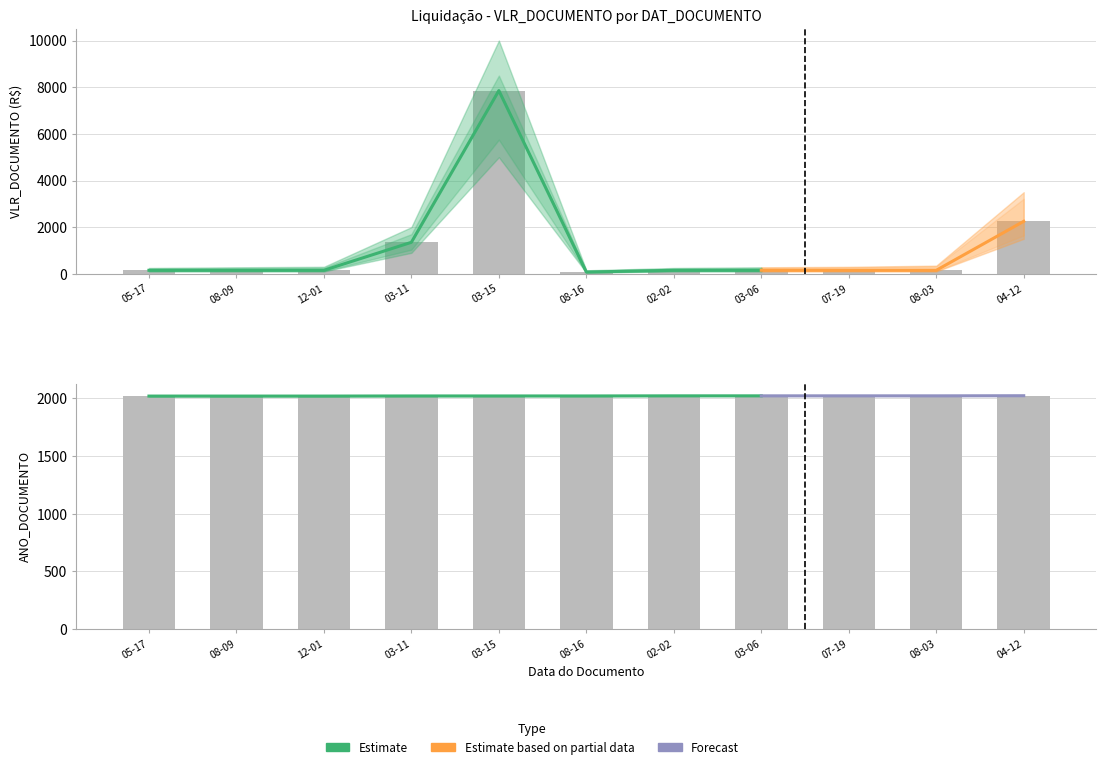

The chart shows a value of 1350.0 at 03-11. True or false?

True